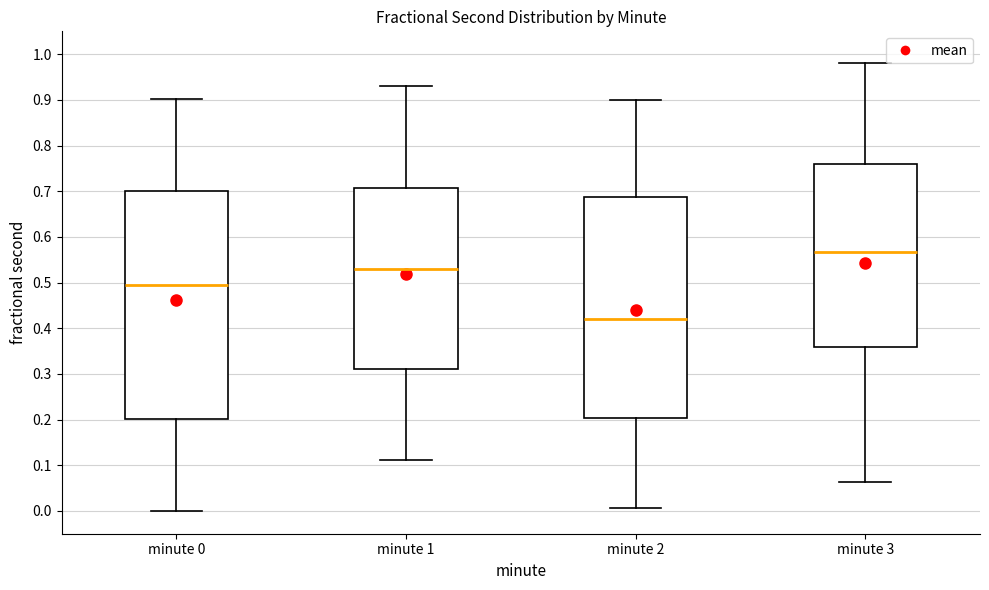

Which box is the tallest, from its lower edge to its upper edge?

minute 0